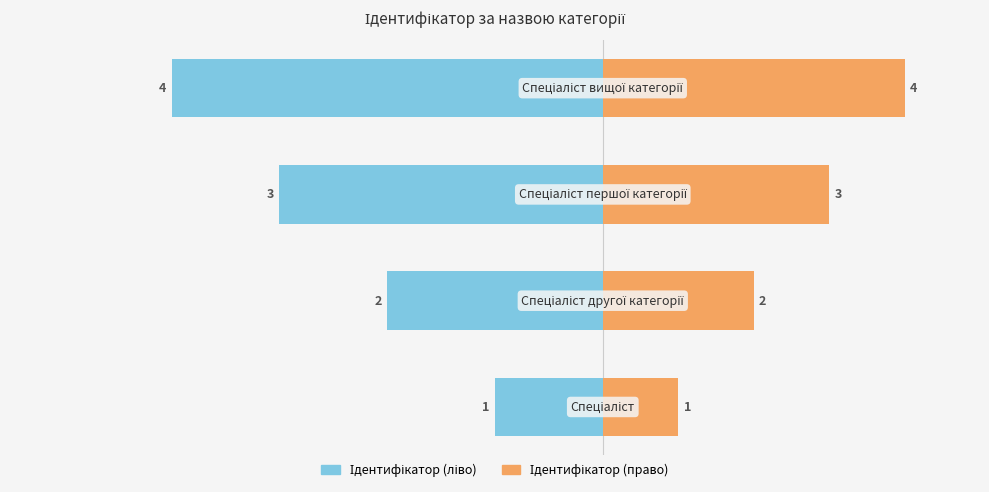

Reading left to right, list all the values displayed in this chart.

Ідентифікатор (ліво): −60=-10	−50=-20	−40=-30	−30=-40
Ідентифікатор (право): −60=7	−50=14	−40=21	−30=28